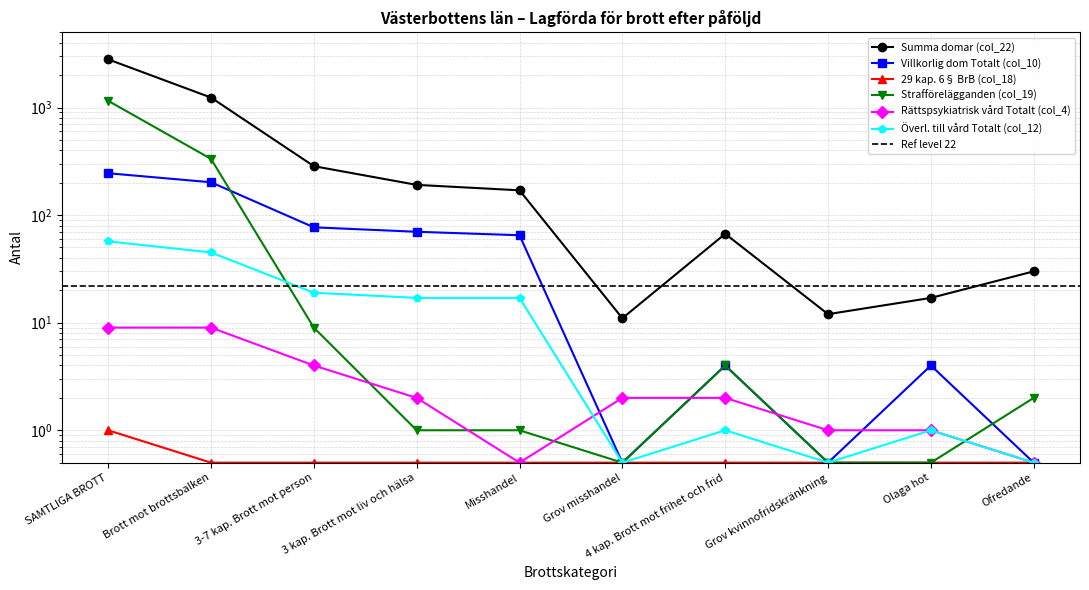

List the labels in order of Villkorlig dom Totalt (col_10) value, largest first.

SAMTLIGA BROTT, Brott mot brottsbalken, 3-7 kap. Brott mot person, 3 kap. Brott mot liv och hälsa, Misshandel, 4 kap. Brott mot frihet och frid, Olaga hot, Grov misshandel, Grov kvinnofridskränkning, Ofredande